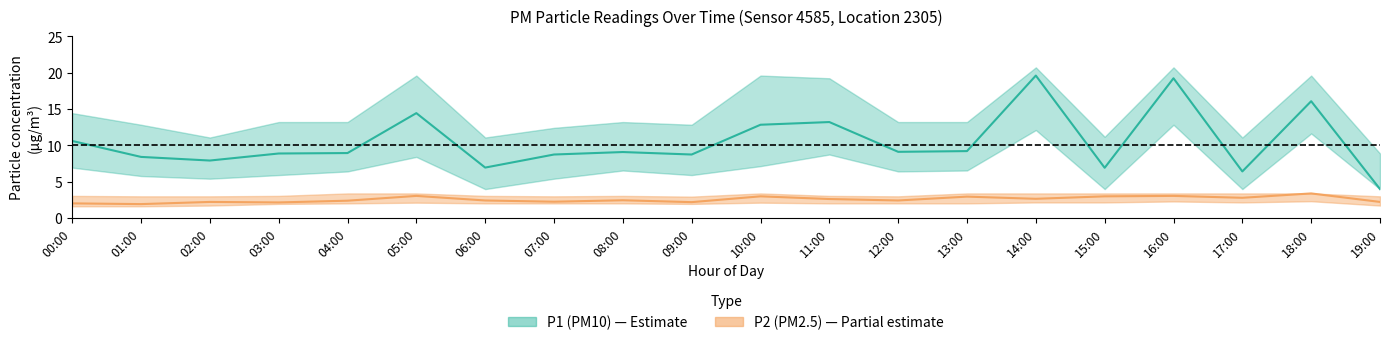

The P2_lower series shows 2.1 at 14:00. True or false?

True